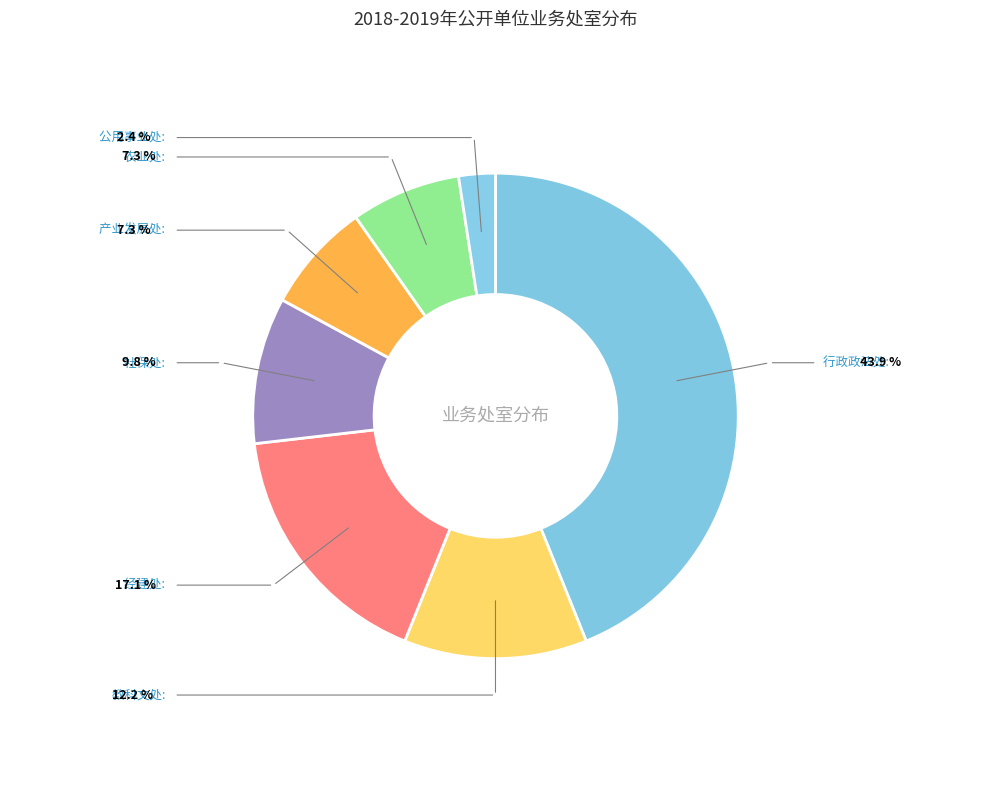

What is the largest slice in the pie chart?

行政政法处